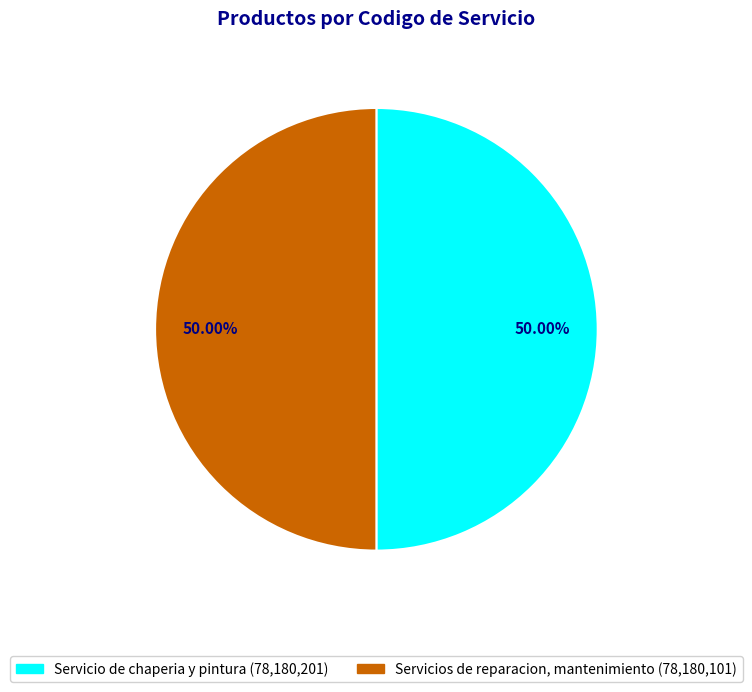

Is the sum of Servicios de reparacion, mantenimiento and Servicio de chaperia y pintura greater than half?

Yes